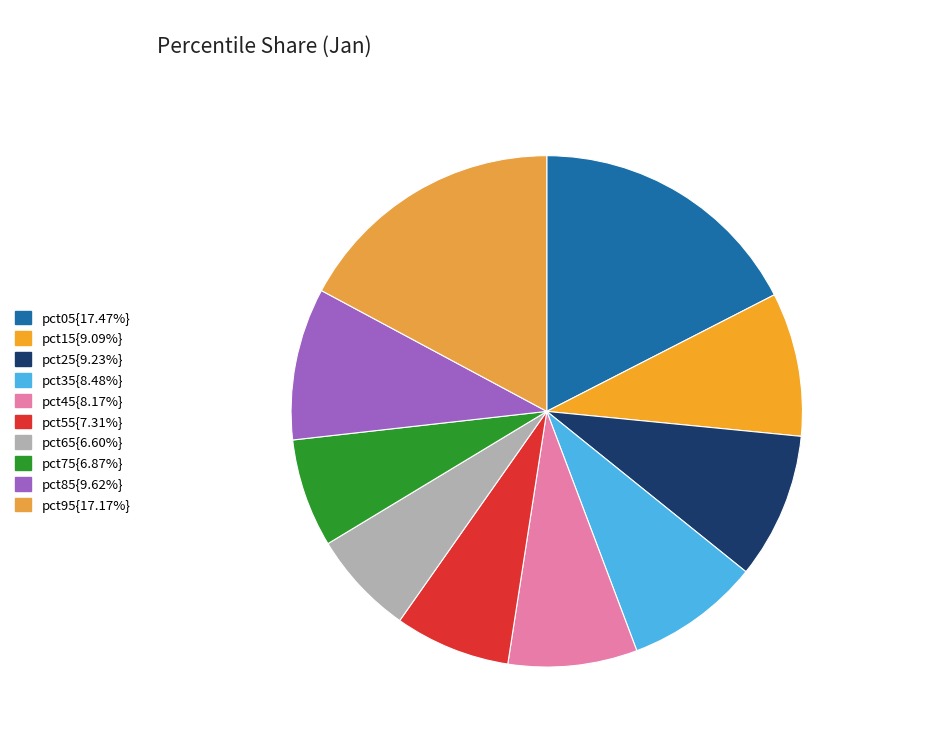

How many segments does this pie chart have?

10